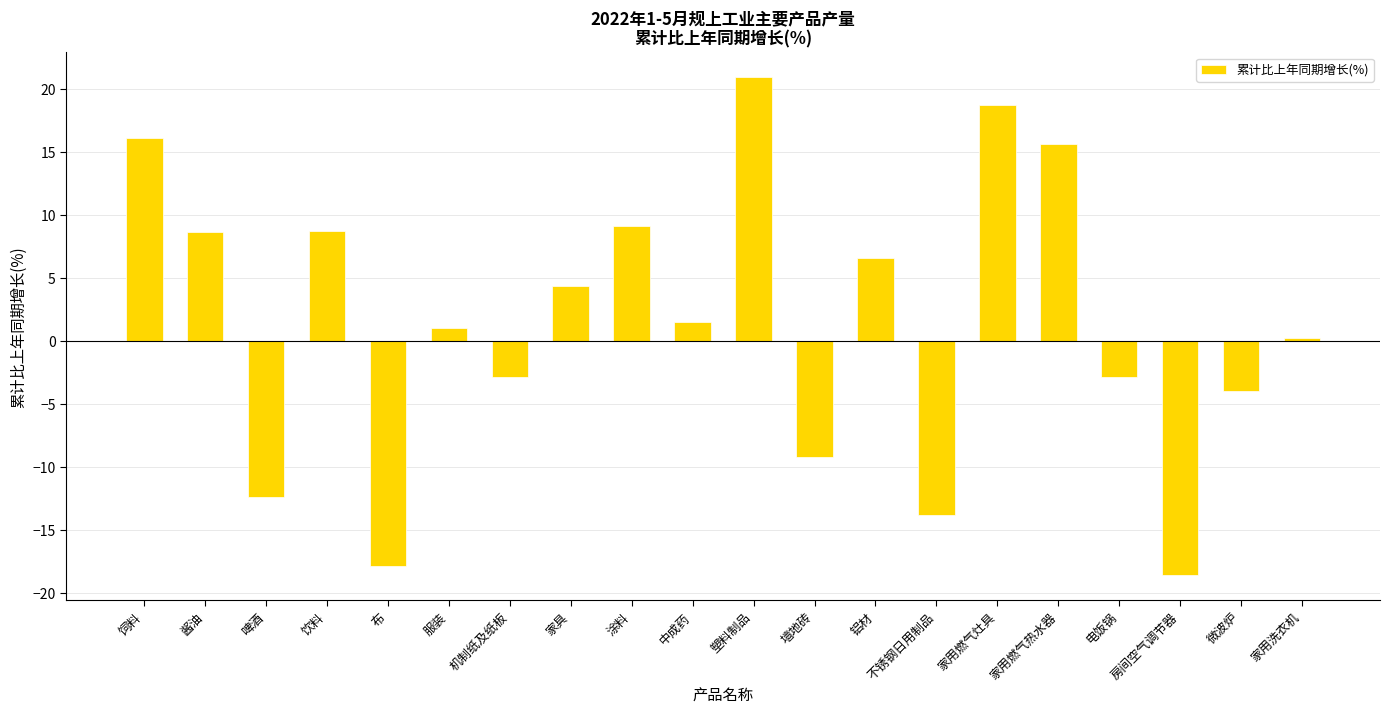

The value at 电饭锅 is -0.9. True or false?

False